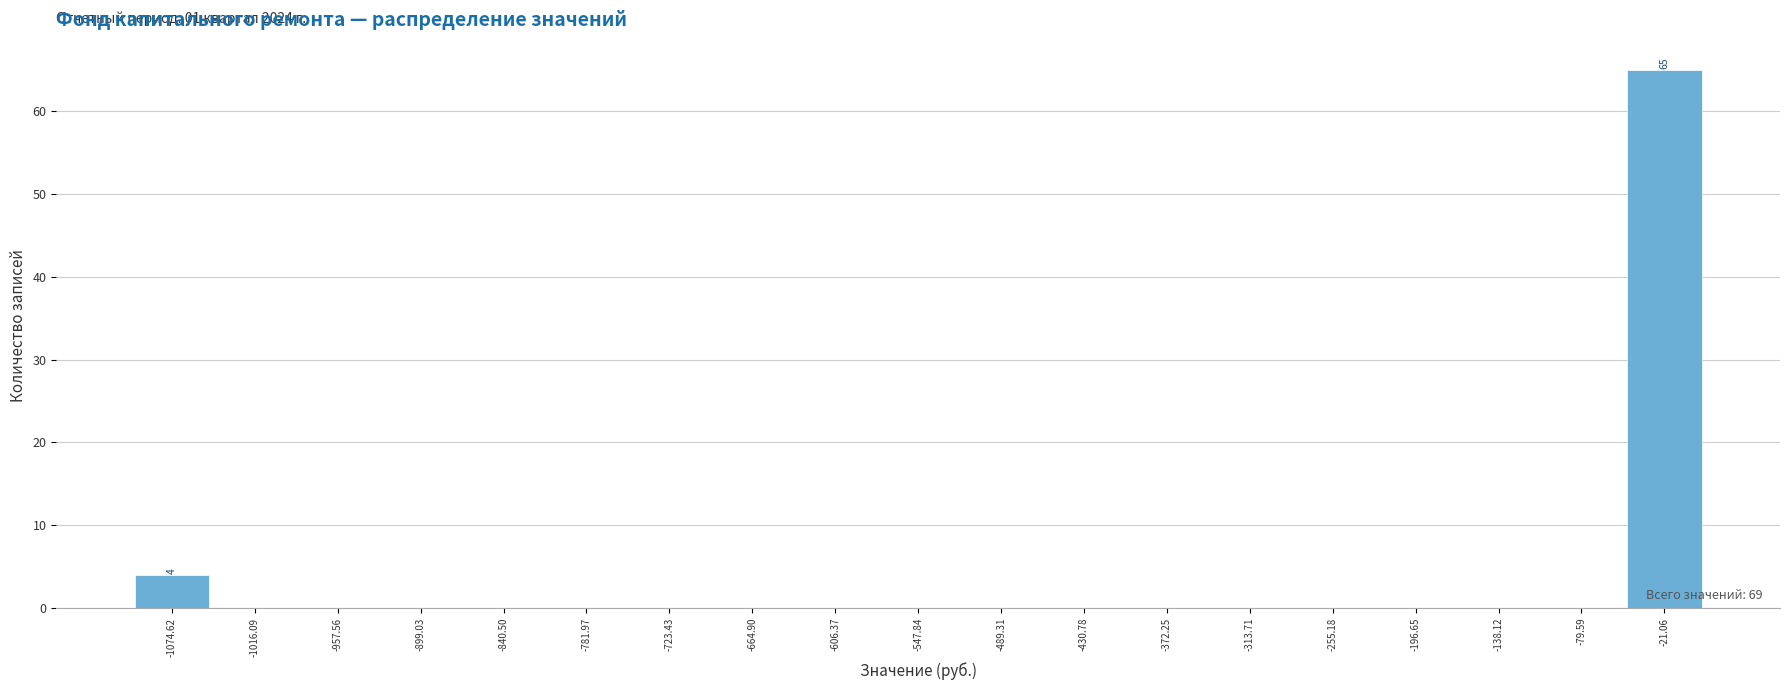

Which range on the x-axis has the tallest bar?

-50 to 10